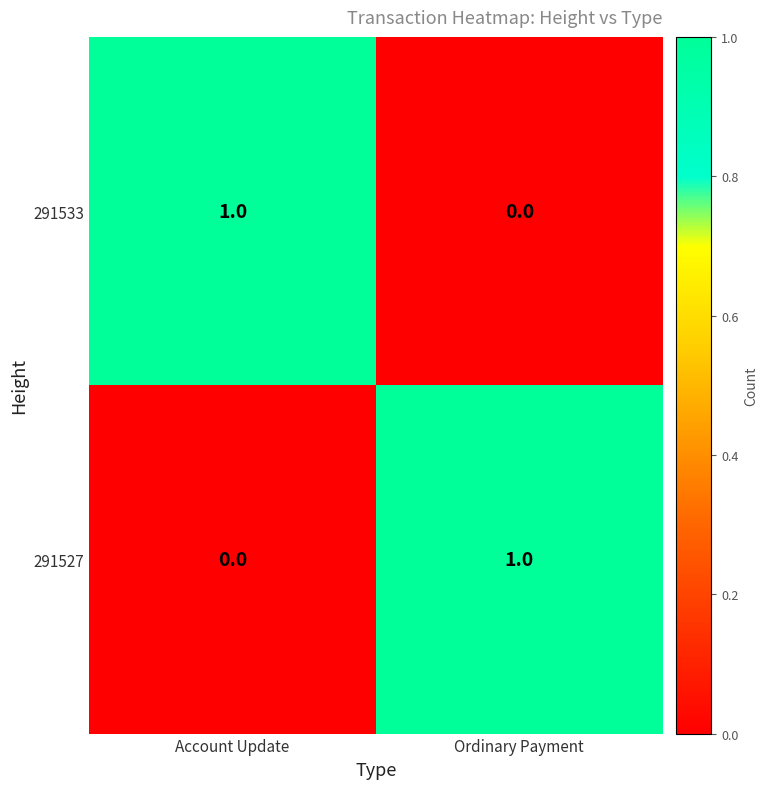

Is it true that 291527 equals 1 at Ordinary Payment?

True